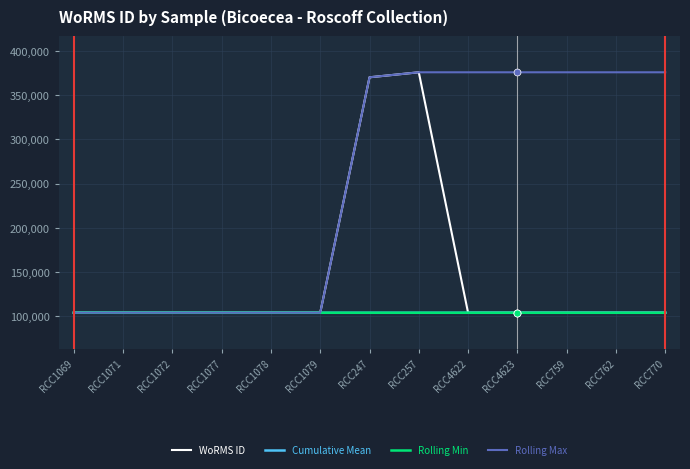

True or false: Cumulative Mean has a value of 28011 at RCC762.

False